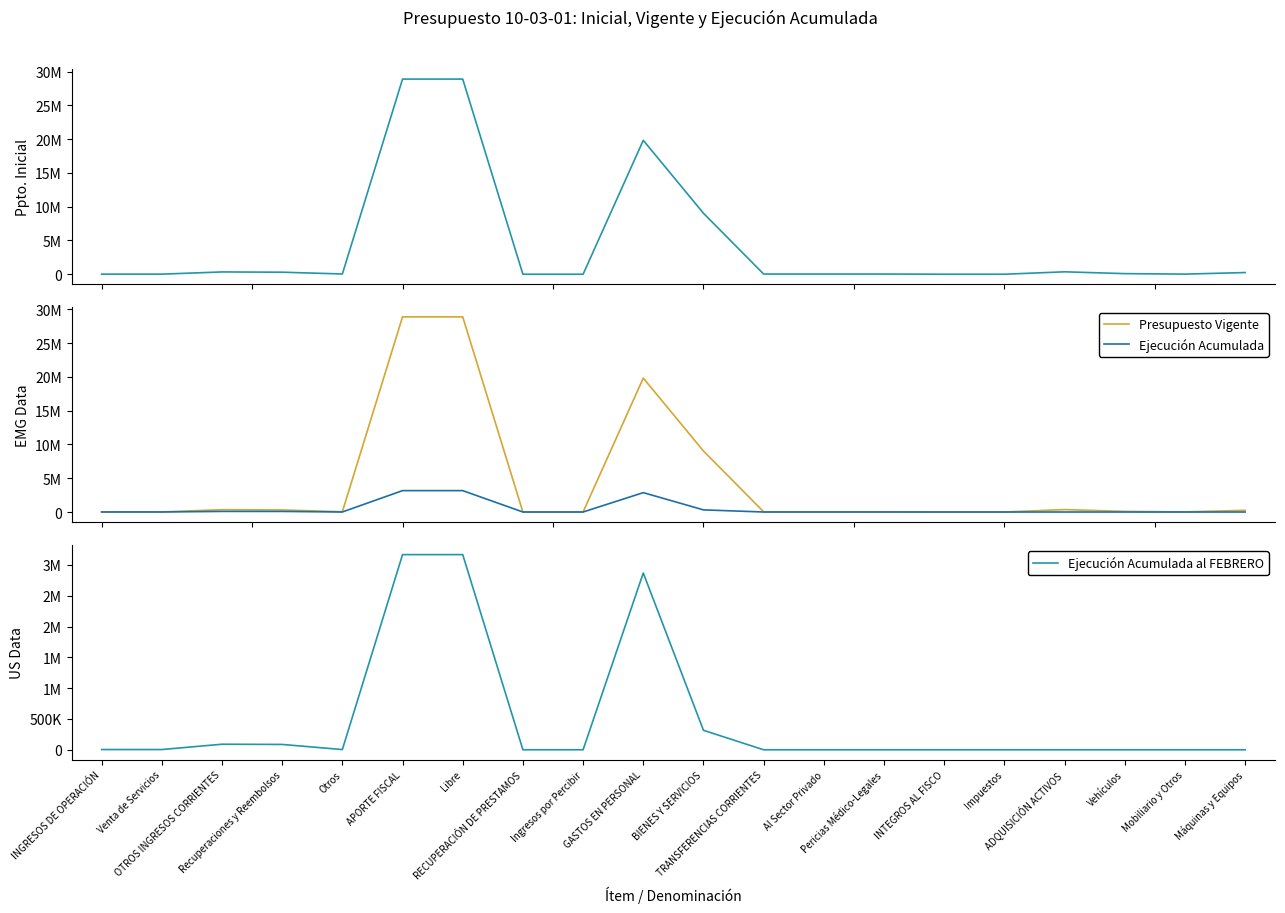

Which has a higher value, Mobiliario y Otros or Vehículos?

Vehículos